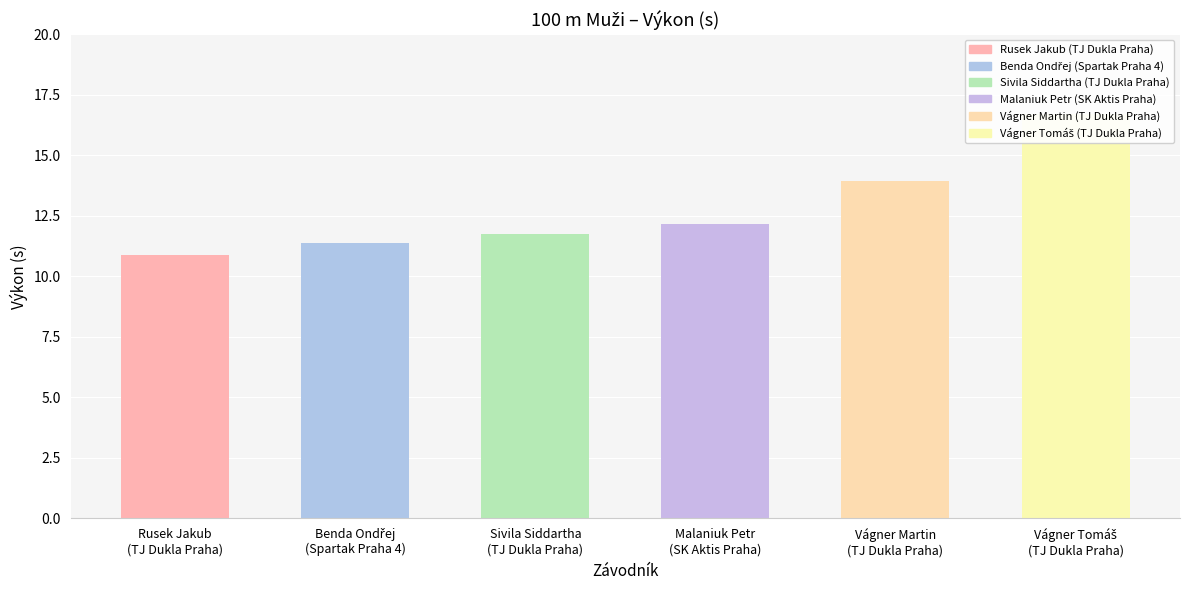

What is the difference between the maximum and minimum values?

5.8